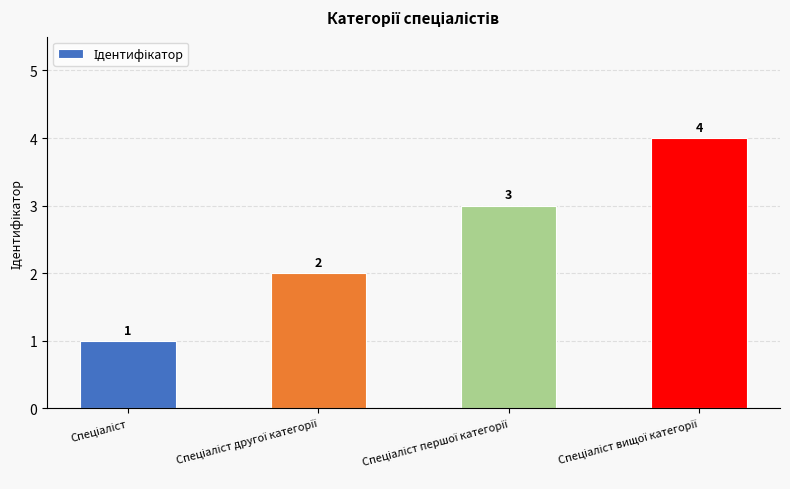

Count the values in the range 2 to 4.

3